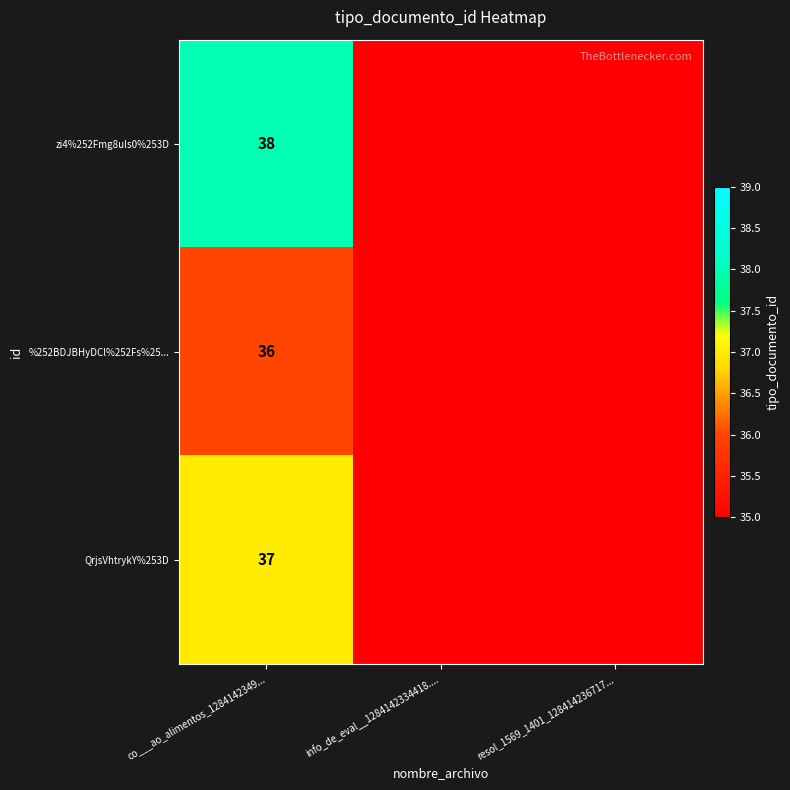

What is the total value across all series at co___ao_alimentos_1284142349...?

111